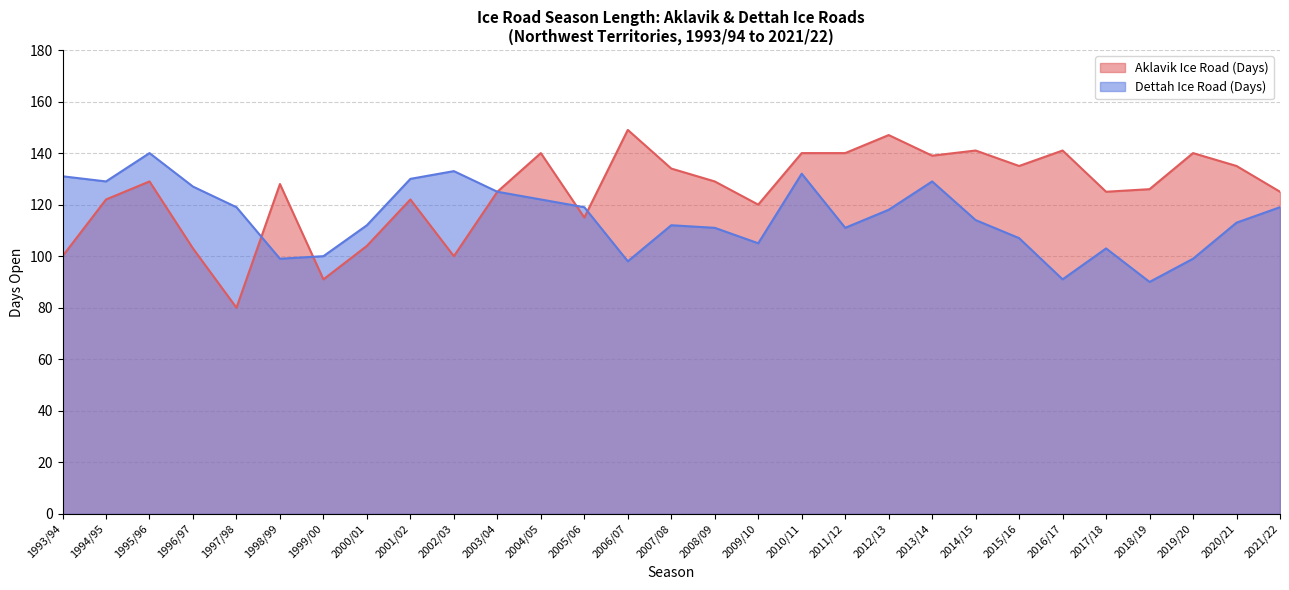

How many intersections are there between Aklavik Ice Road (Days) and Dettah Ice Road (Days)?

4